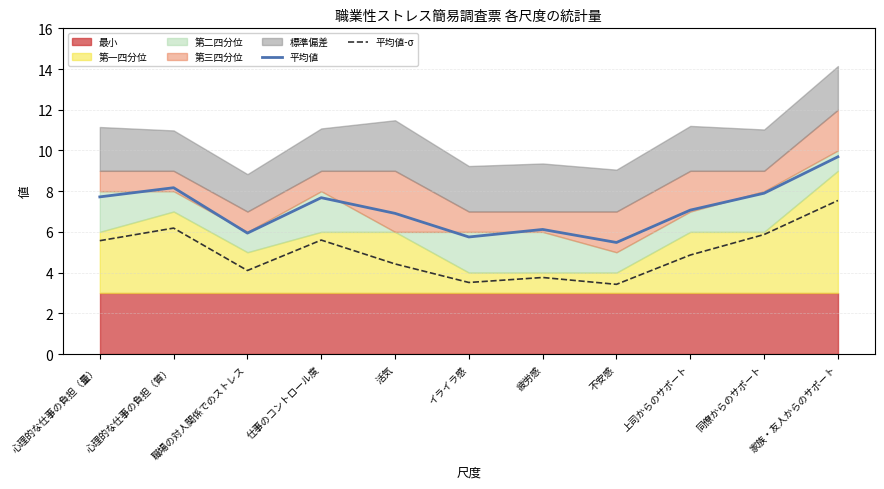

At which category does the chart reach its minimum across all series?

不安感